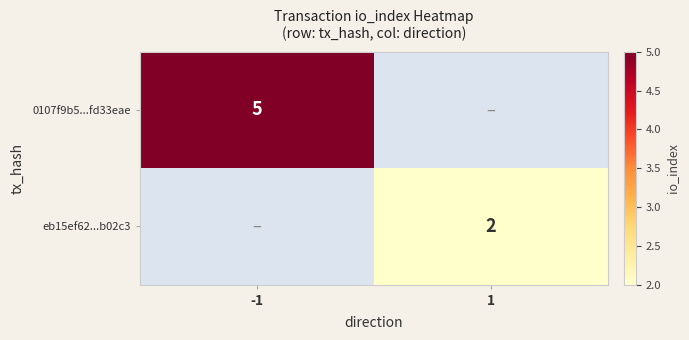

The 0107f9b5...fd33eae series shows 7 at -1. True or false?

False